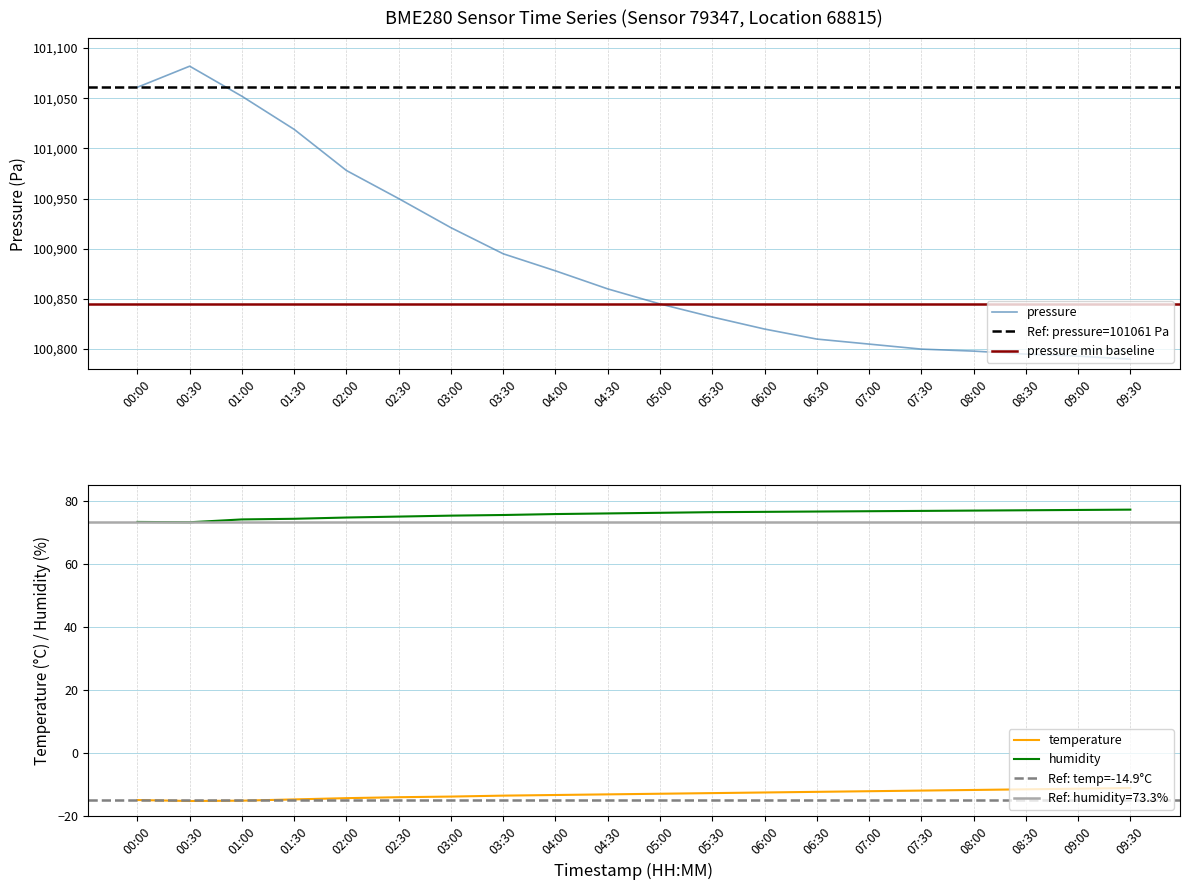

True or false: pressure has more than 2 interior local peaks.

False